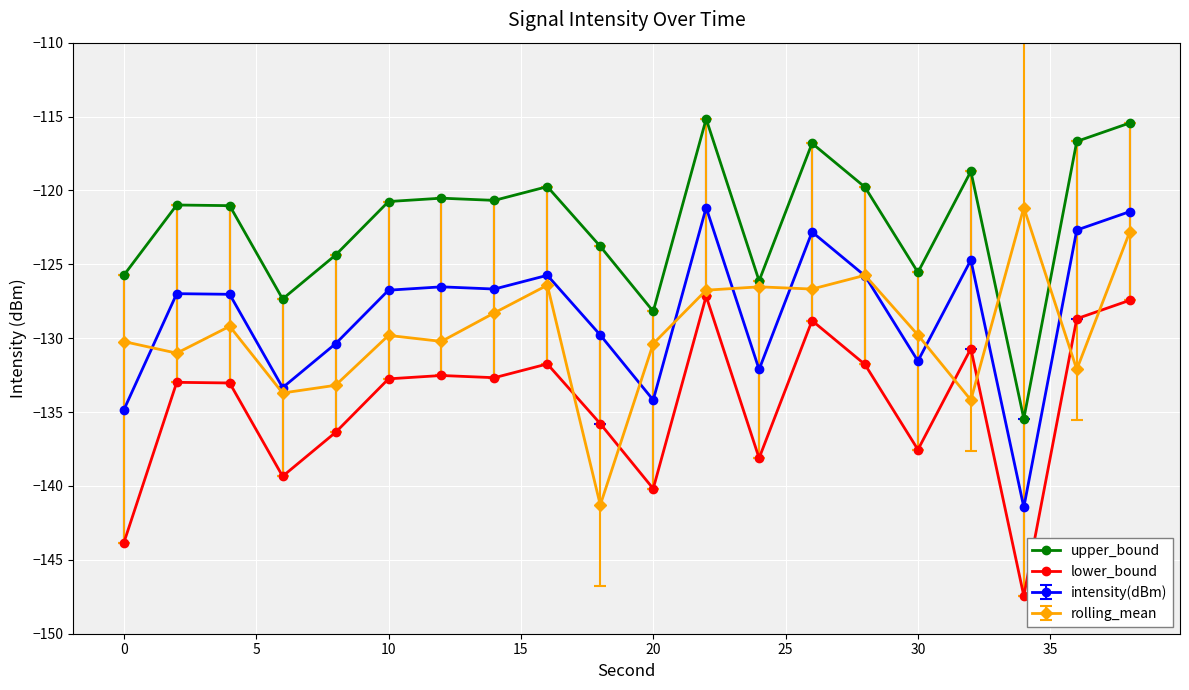

How many interior local peaks does the lower_bound series have?

6